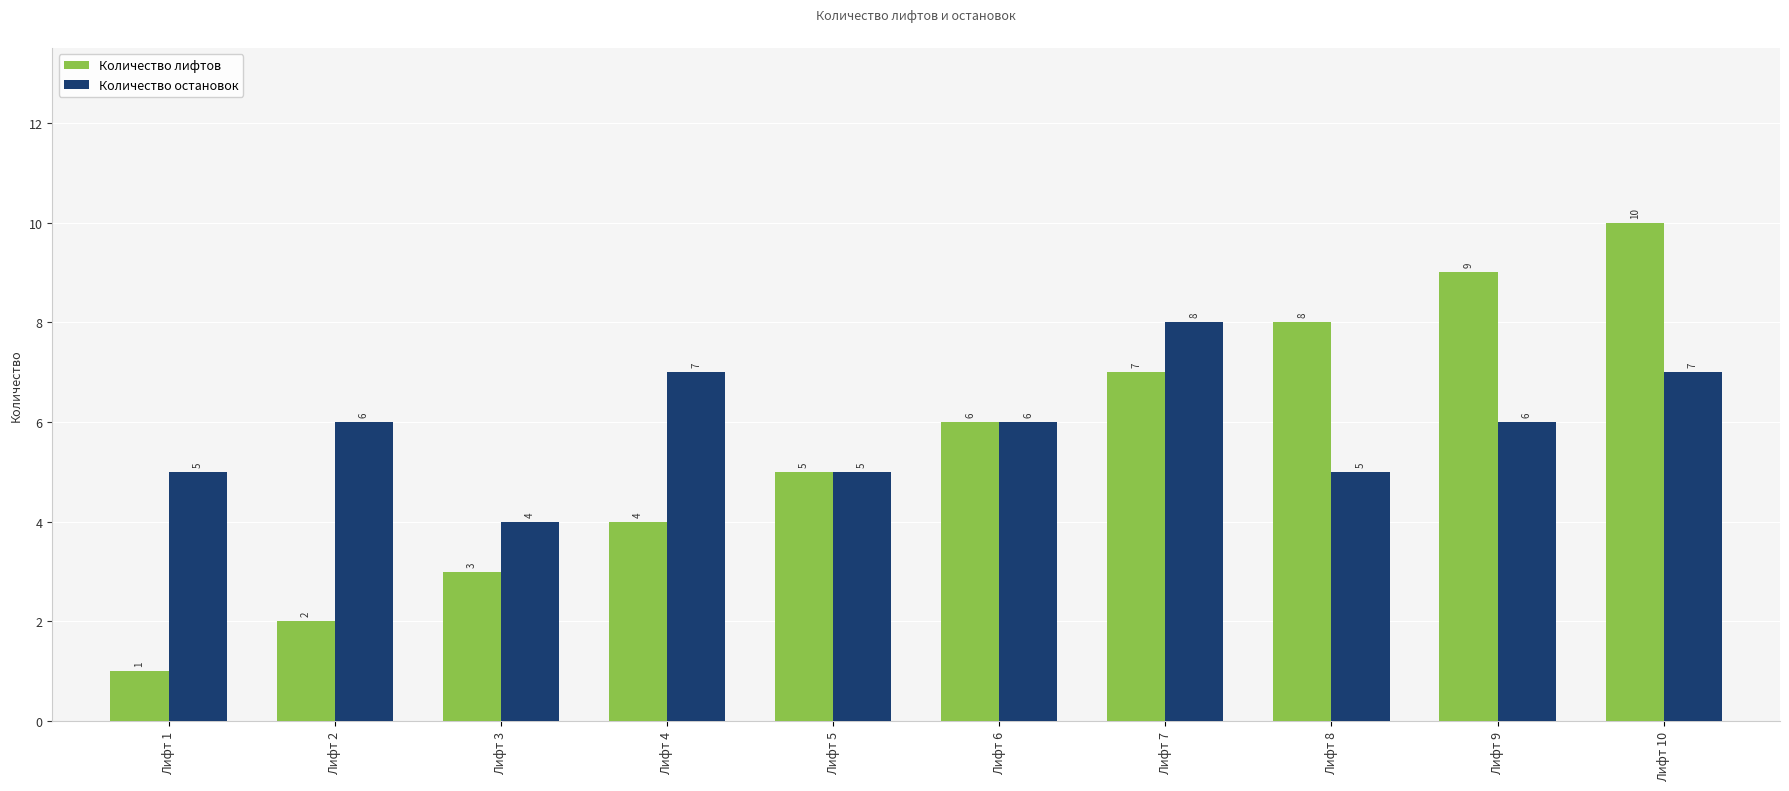

Count the number of data series in this chart.

2